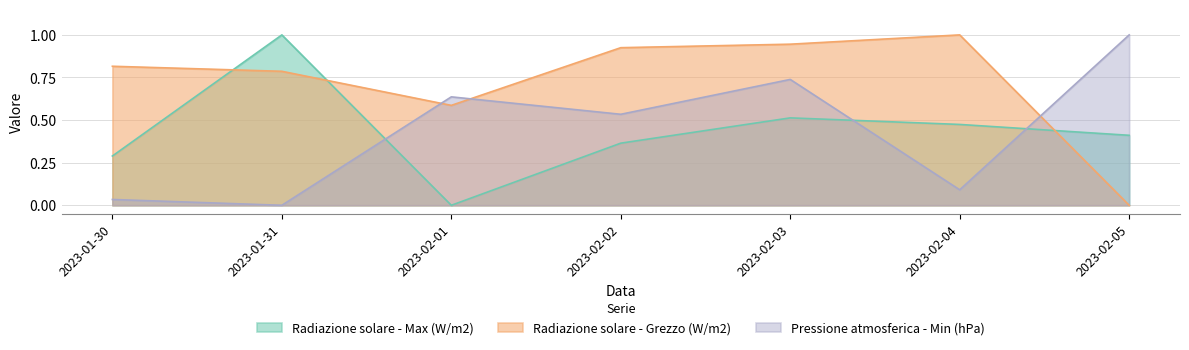

What is the difference between the Radiazione solare - Max (W/m2) values at 2023-02-04 and 2023-02-02?

0.1